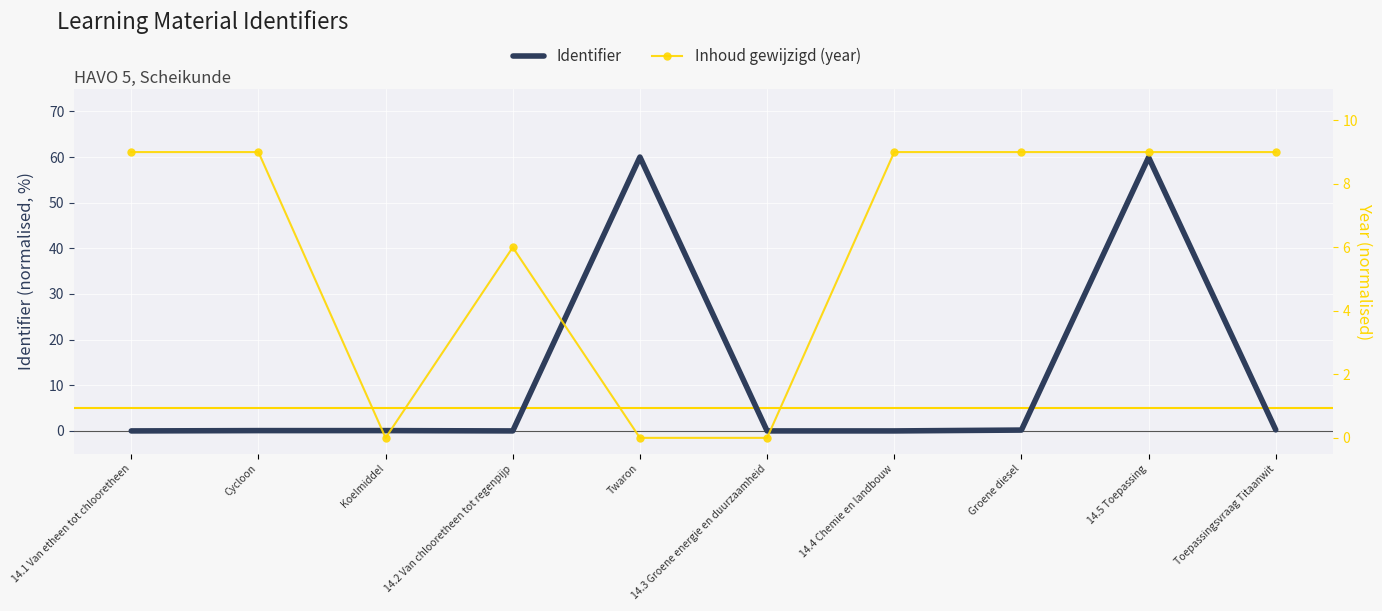

What is the approximate value of Inhoud gewijzigd (year) at Cycloon?

9.0